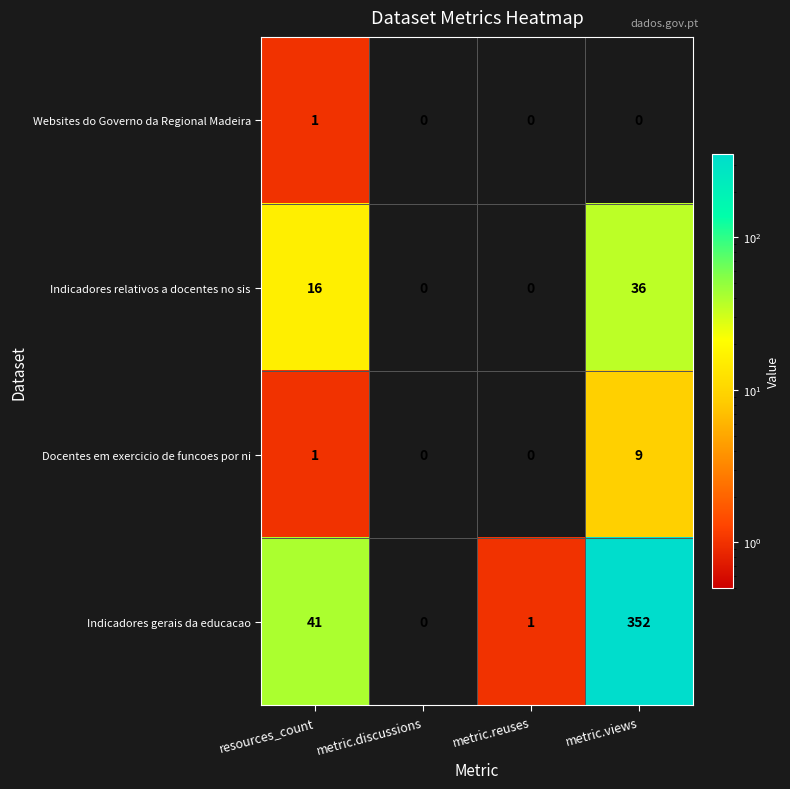

The Docentes em exercicio de funcoes por ni series shows 1 at resources_count. True or false?

True